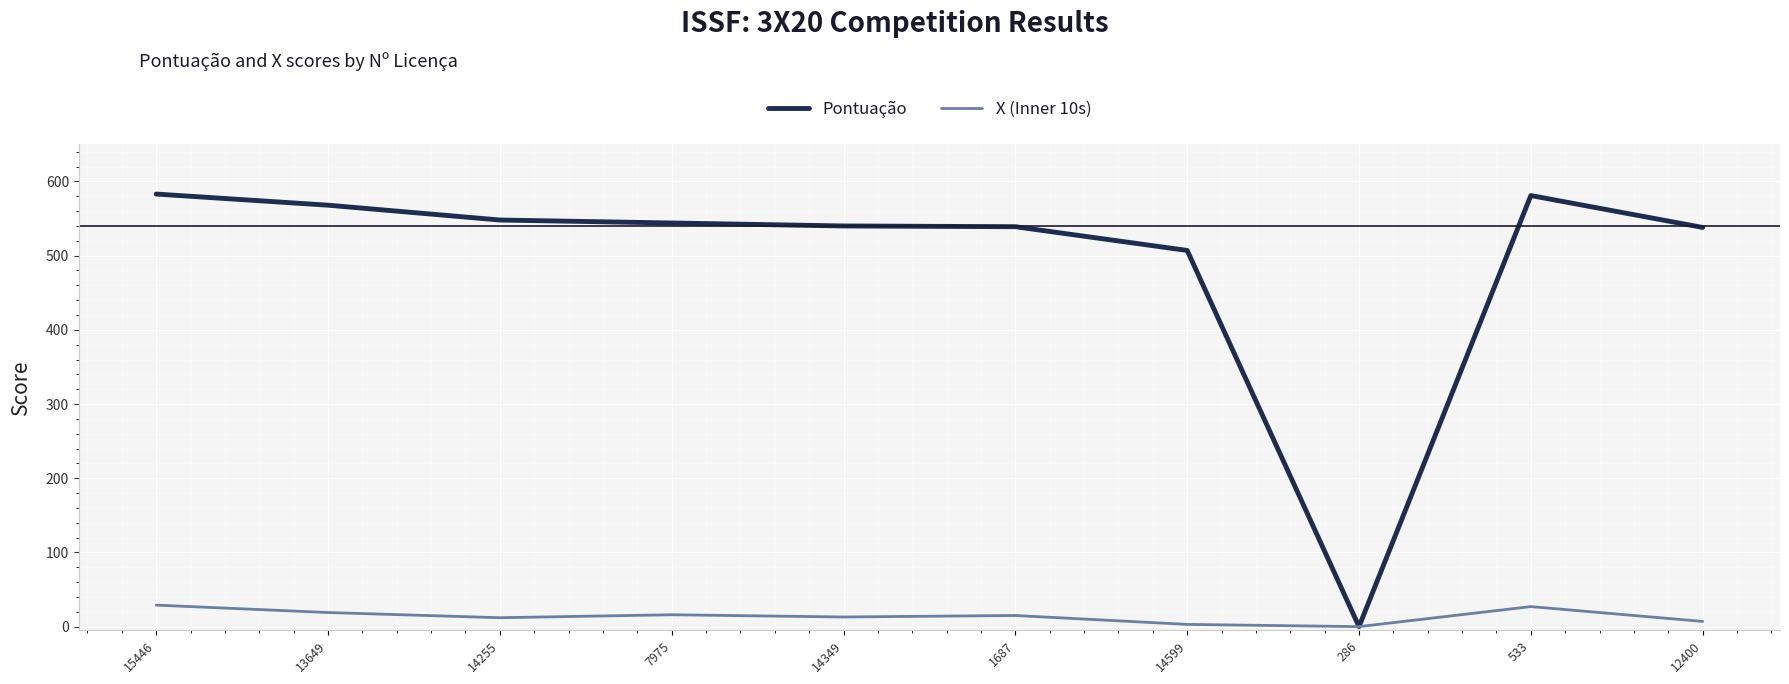

The Pontuação series shows 507 at 14599. True or false?

True